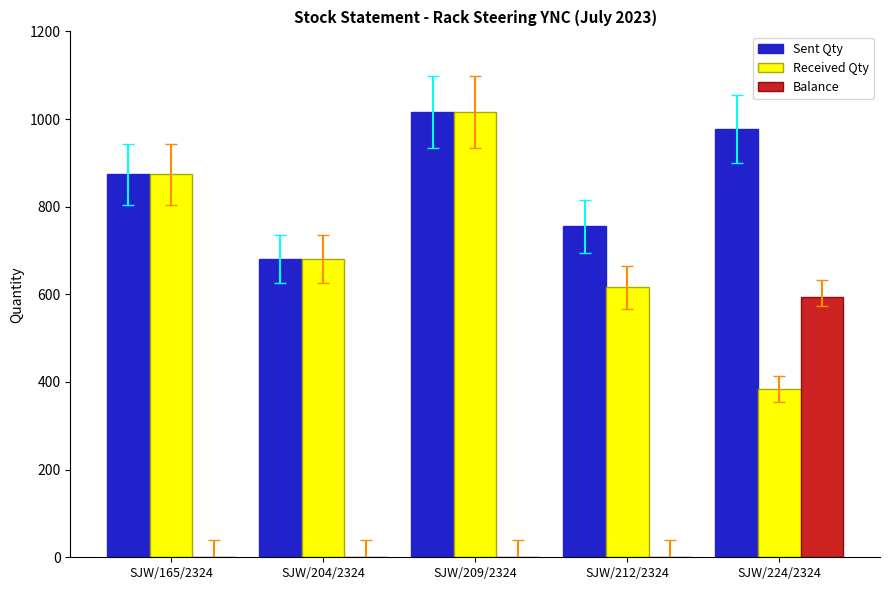

At which label does Sent Qty reach its peak?

SJW/209/2324